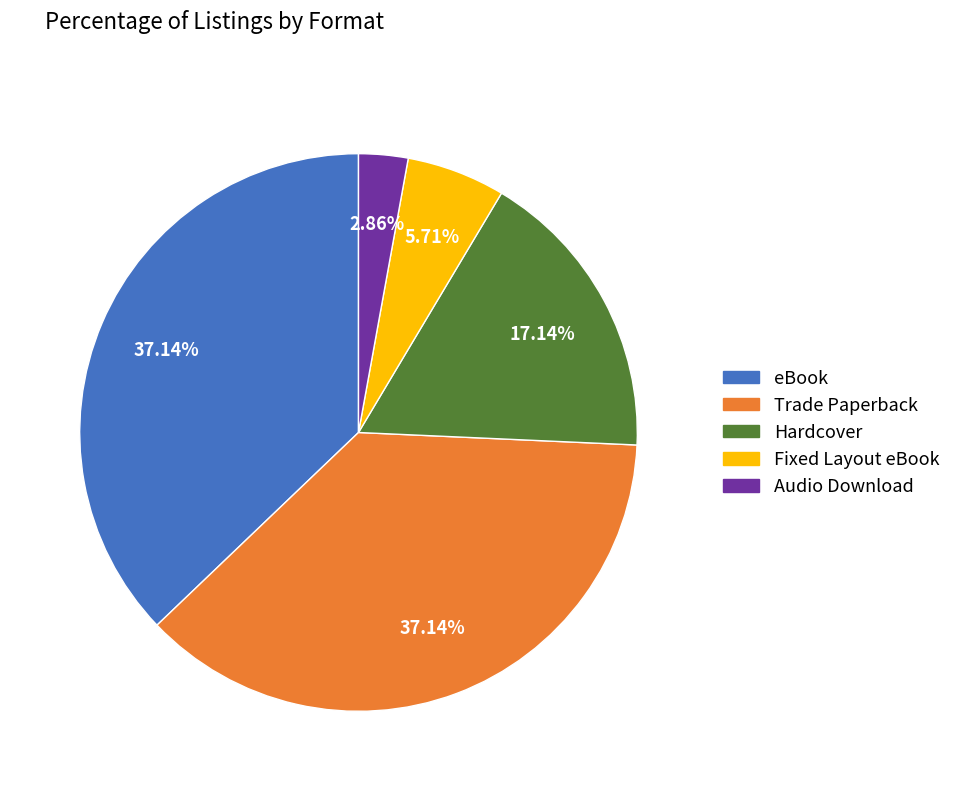

Which category has the smallest portion of the pie?

Audio Download